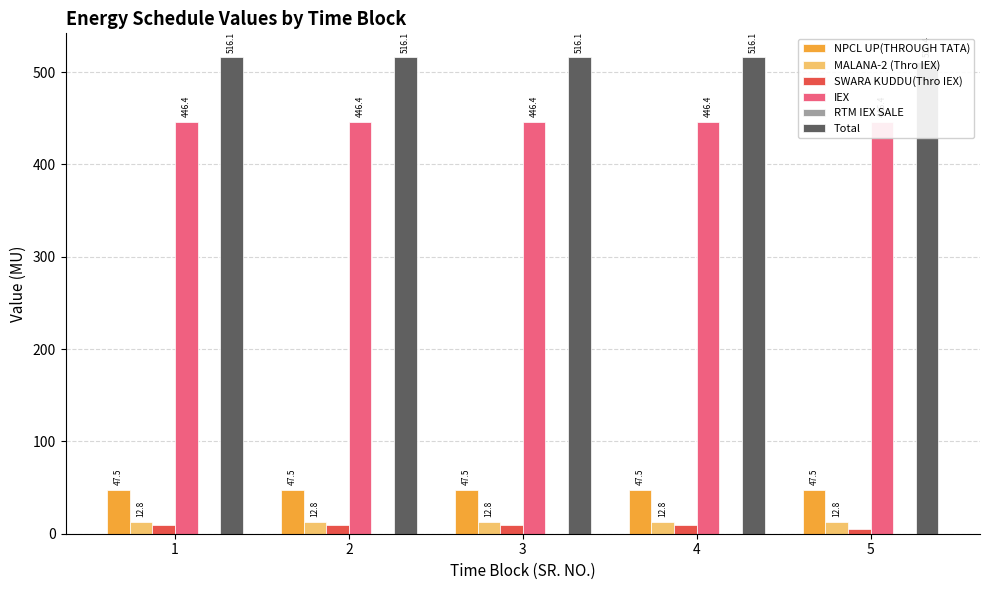

Reading left to right, what are all the values shown in this chart?

NPCL UP(THROUGH TATA): 47.5	47.5	47.5	47.5	47.5
MALANA-2 (Thro IEX): 12.8	12.8	12.8	12.8	12.8
SWARA KUDDU(Thro IEX): 9.4	9.4	9.4	9.4	4.7
IEX: 446.4	446.4	446.4	446.4	446.4
RTM IEX SALE: 0.0	0.0	0.0	0.0	0.0
Total: 516.1	516.1	516.1	516.1	511.4